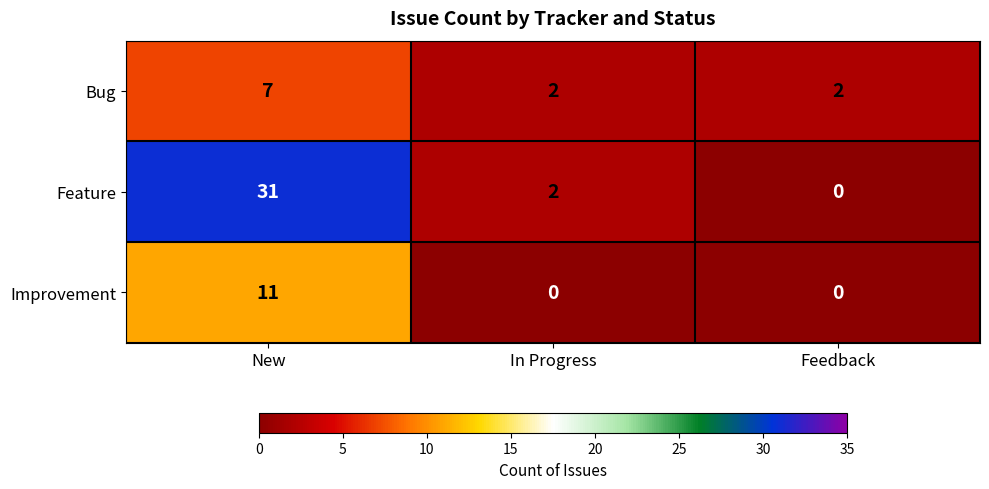

Which series has the largest total across all categories?

Feature